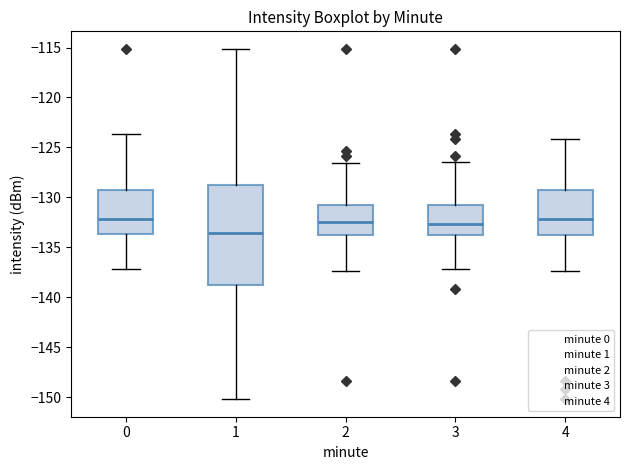

Reading left to right, read every box against the y-axis: the position of its median line, the range the box covers, and the ends of its whiskers. The values are not printed on the chart, so give them approximately, as read against the axis.

0: median -132.0, box -133.5 to -129.5, whiskers -137.0 to -123.5
1: median -133.5, box -138.5 to -129.0, whiskers -150.0 to -115.0
2: median -132.5, box -133.5 to -130.5, whiskers -137.5 to -126.5
3: median -132.5, box -133.5 to -130.5, whiskers -137.0 to -126.5
4: median -132.0, box -134.0 to -129.5, whiskers -137.5 to -124.0